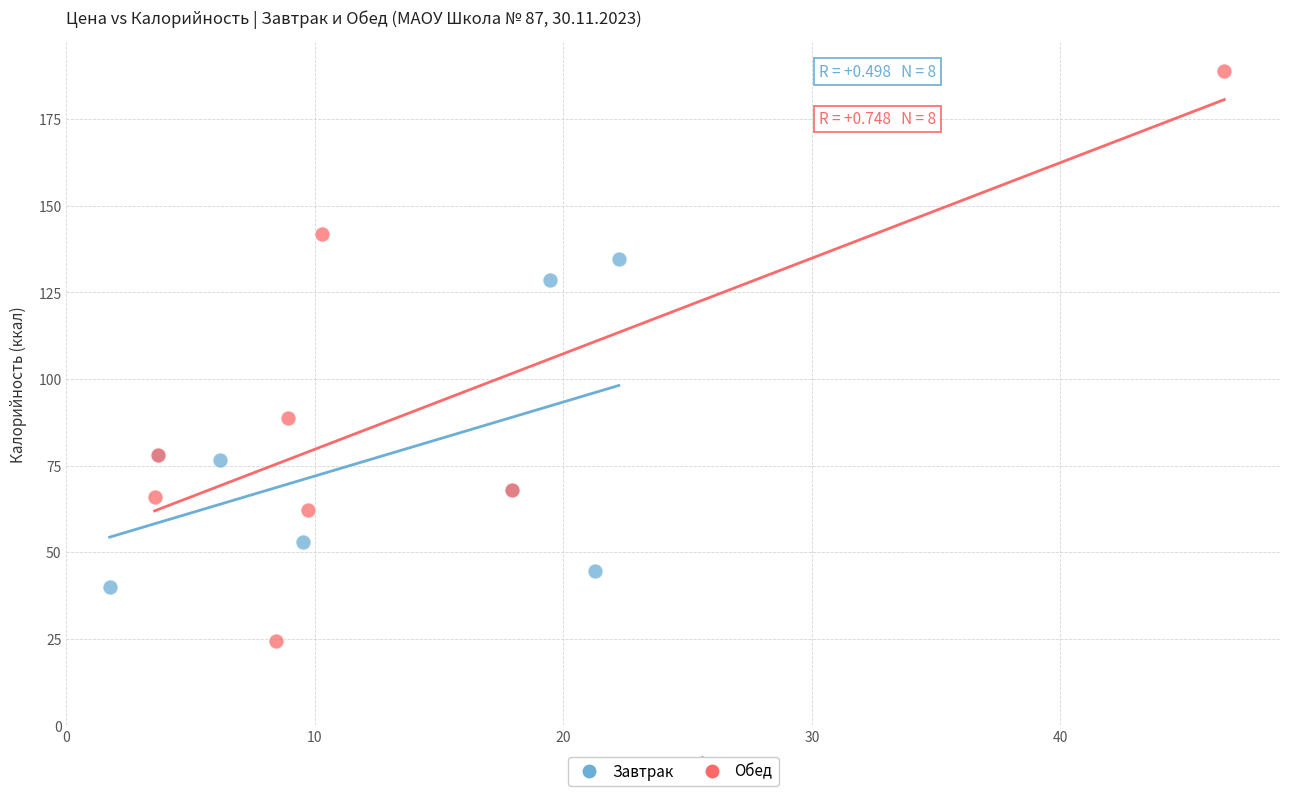

Which series contains the lowest Y value?

Обед